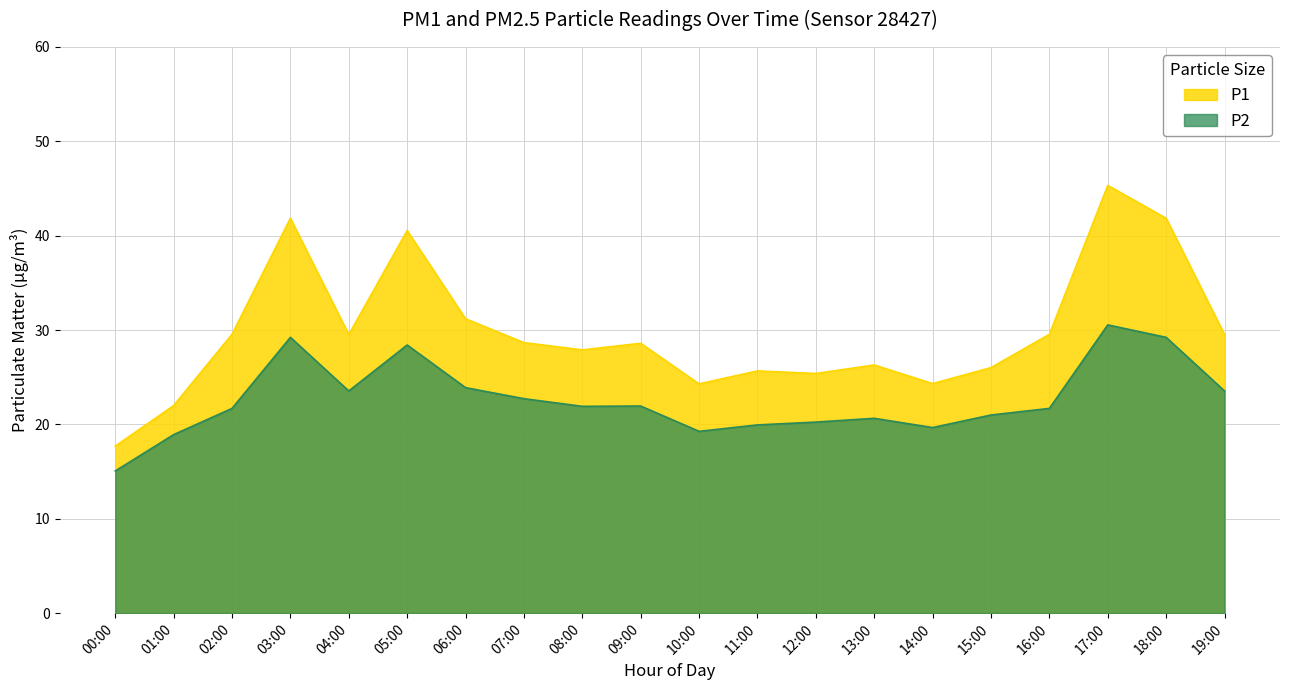

True or false: P2 and P1 cross at least once.

False